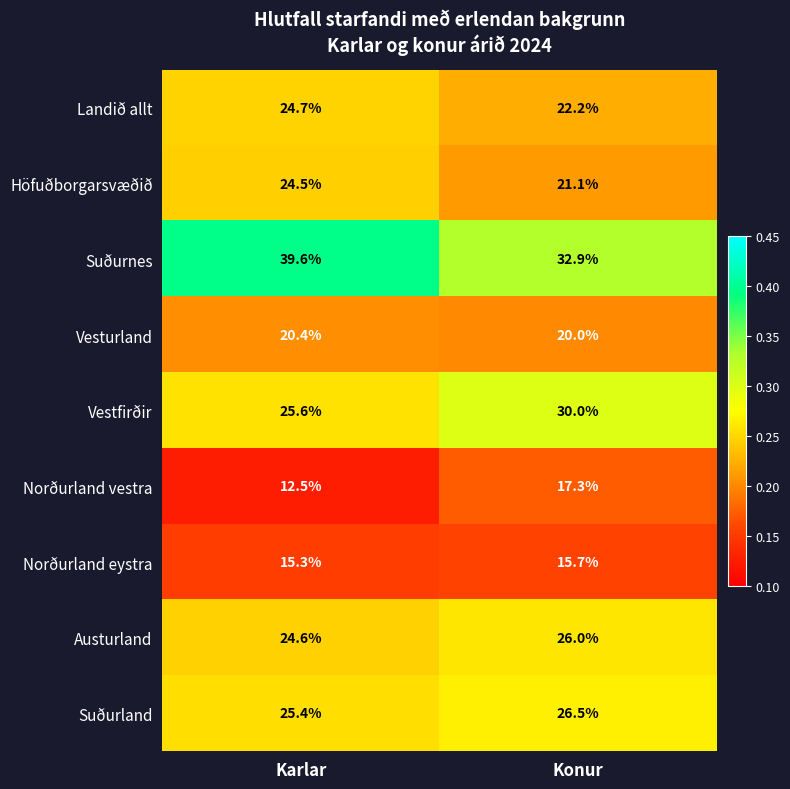

What is the total value across all series at Konur?

211.7